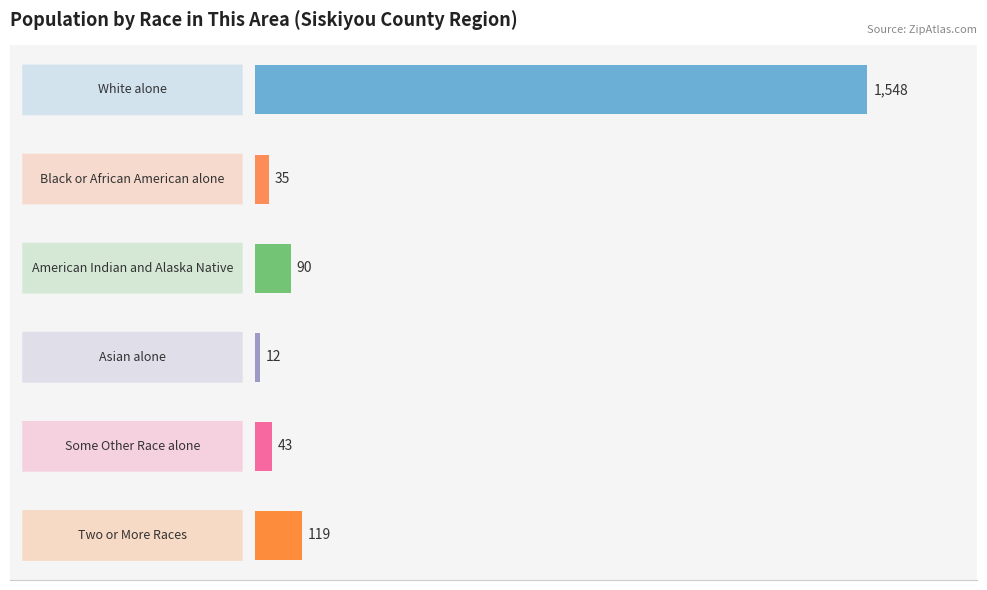

How many categories are shown in the chart?

6